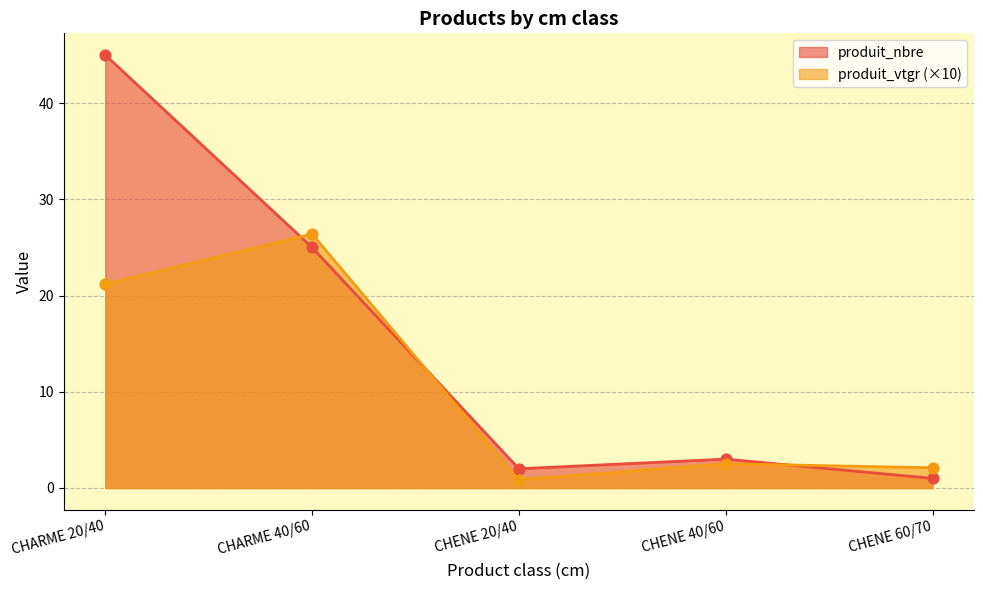

At which category is the sum across all series the highest?

CHARME 20/40